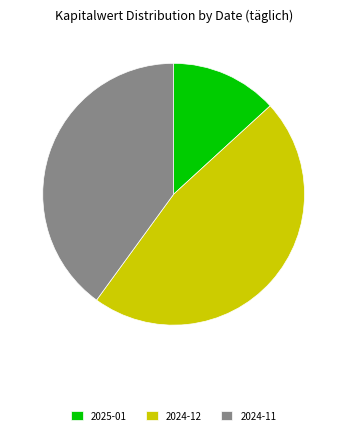

Do 2024-12 and 2025-01 together represent more than half of the pie?

Yes